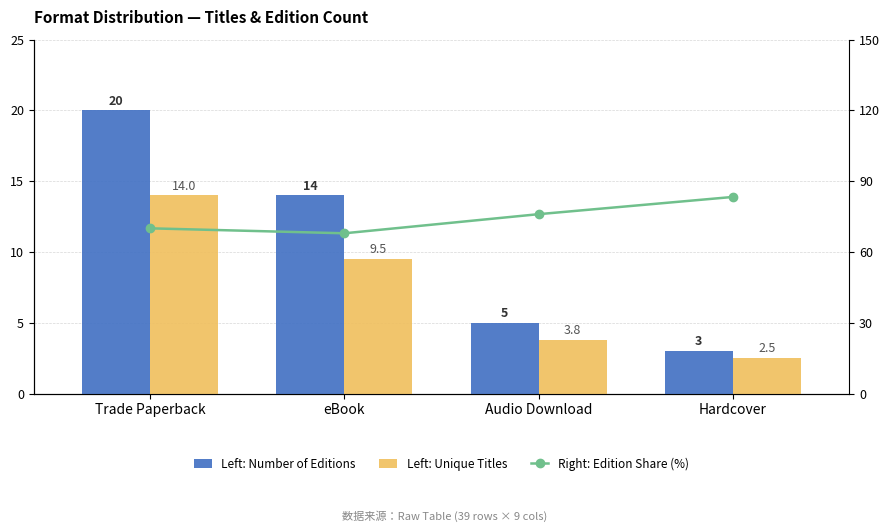

Between Trade Paperback and Audio Download, which series saw the biggest shift?

Left: Number of Editions